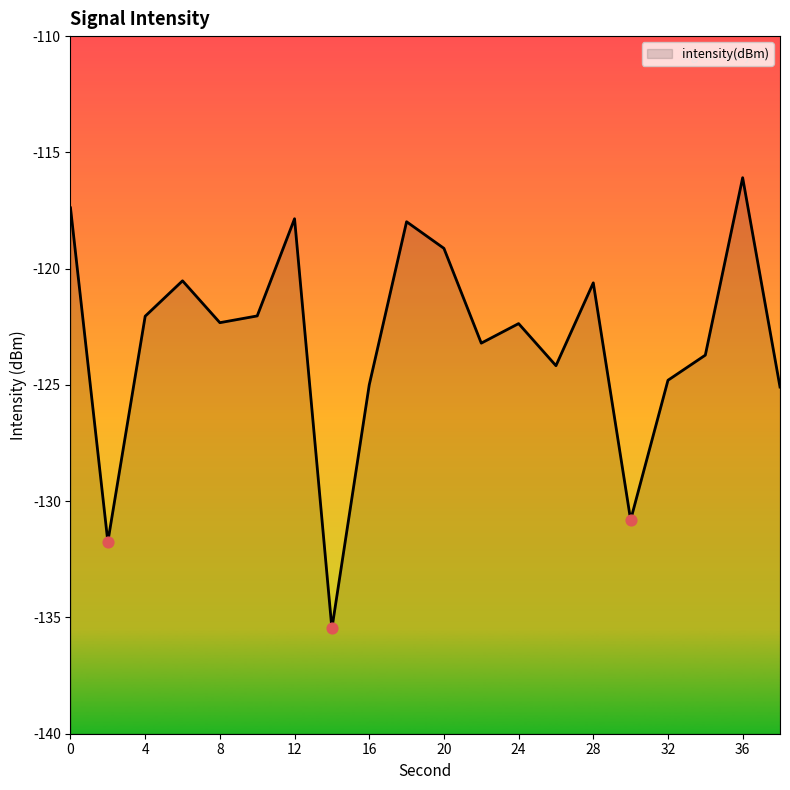

Which has a higher value, 38 or 34?

34